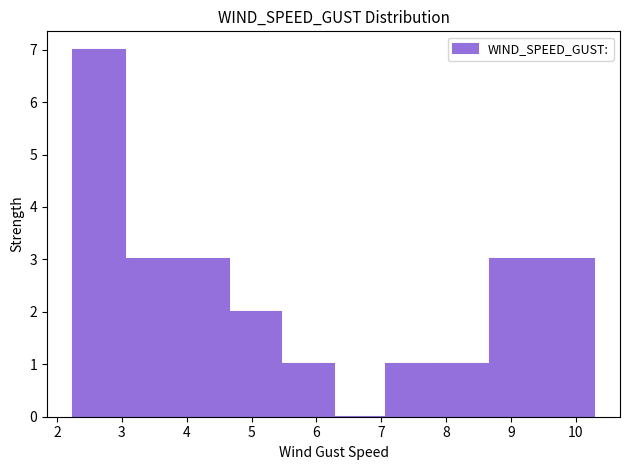

What is the height of the bar covering 2.3 to 3.1 on the x-axis? Neither the bar edges nor the heights are printed on the chart, so give them approximately, as read against the axes.

7